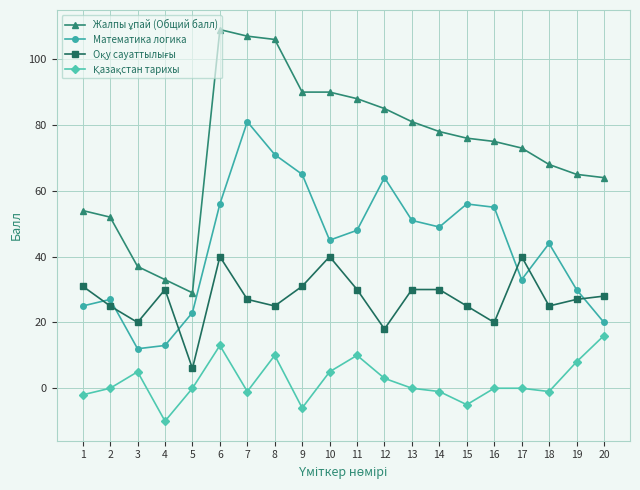

Count the number of data series in this chart.

4